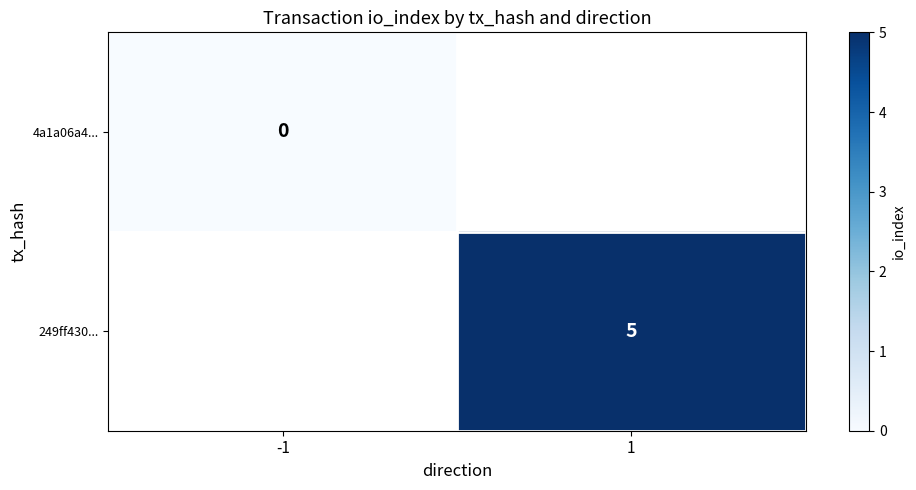

Is it true that 249ff430... equals 9 at 1?

False